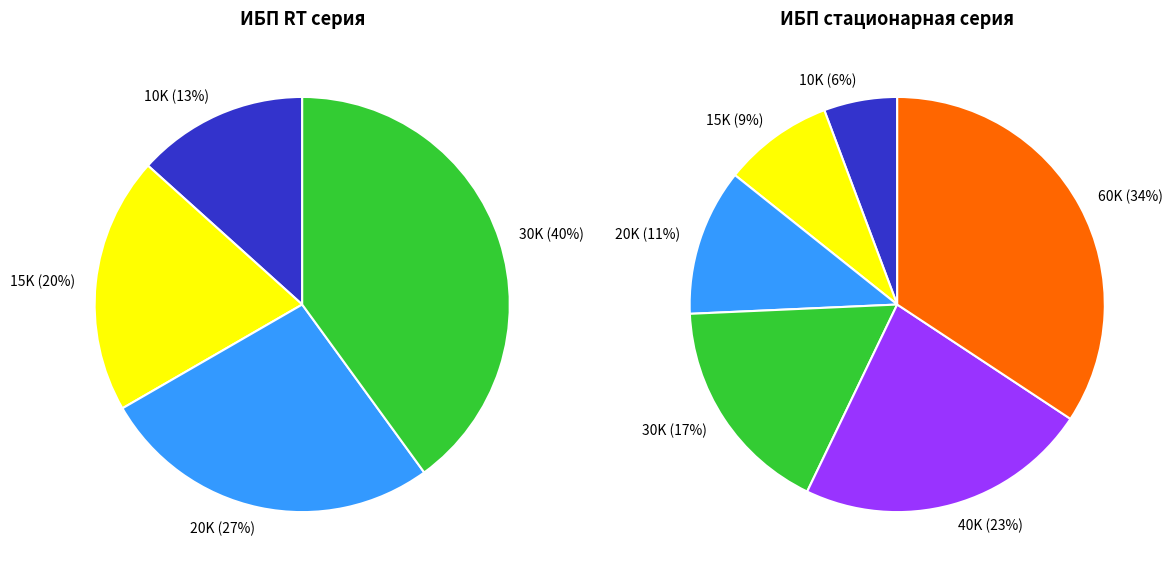

How many slices are in this pie chart?

6